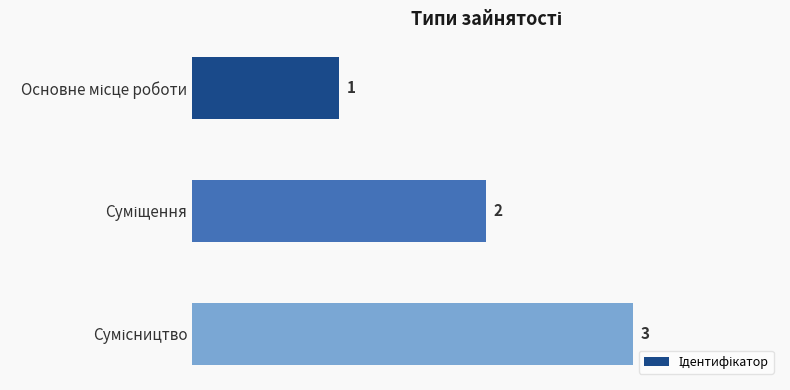

What is the average value?

2